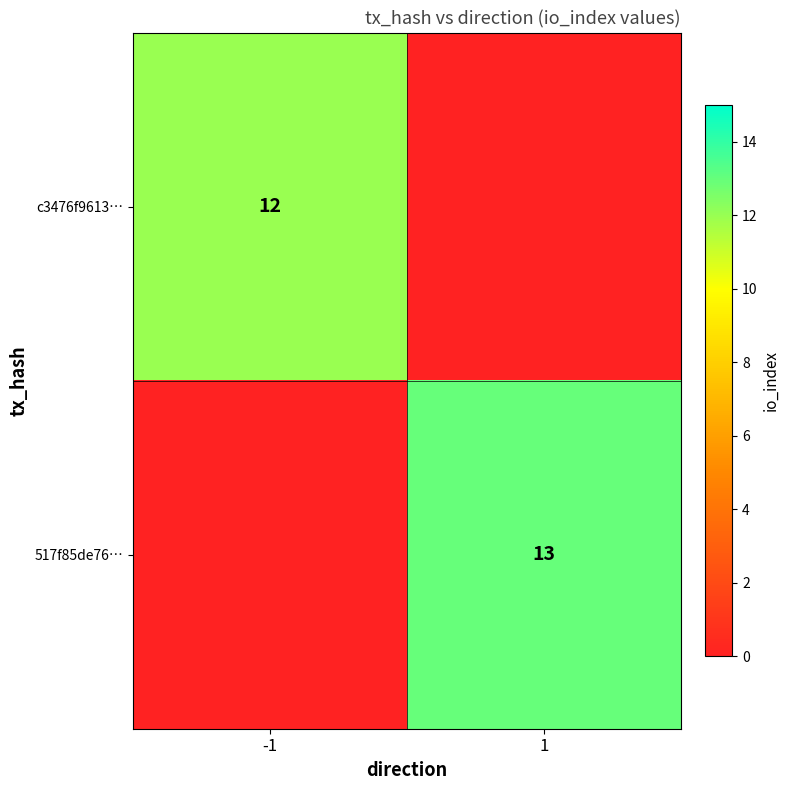

What is the total value across all series at 1?

13